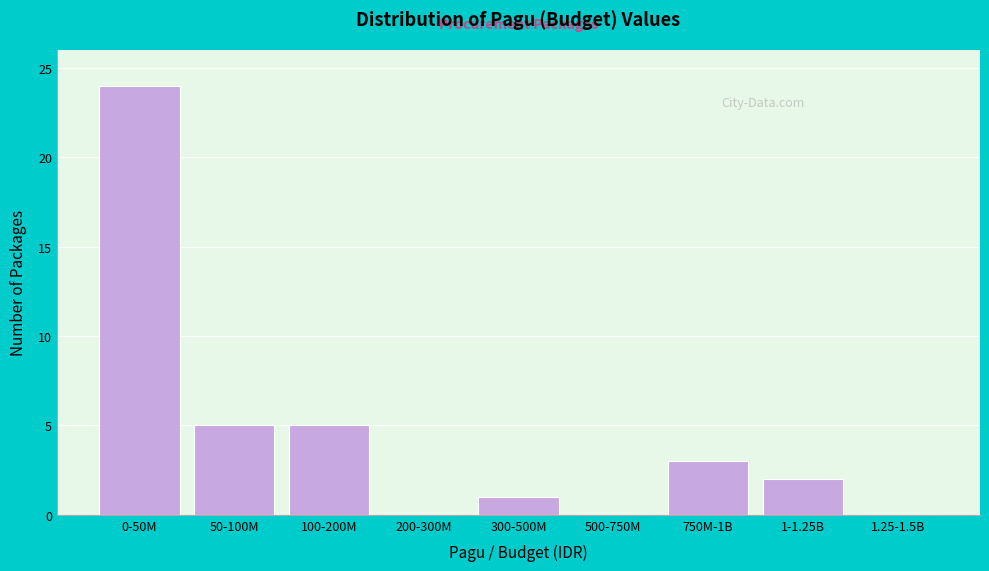

Reading right to left, what are all the values shown in this chart?

1.25-1.5B=0	1-1.25B=2	750M-1B=3	500-750M=0	300-500M=1	200-300M=0	100-200M=5	50-100M=5	0-50M=24